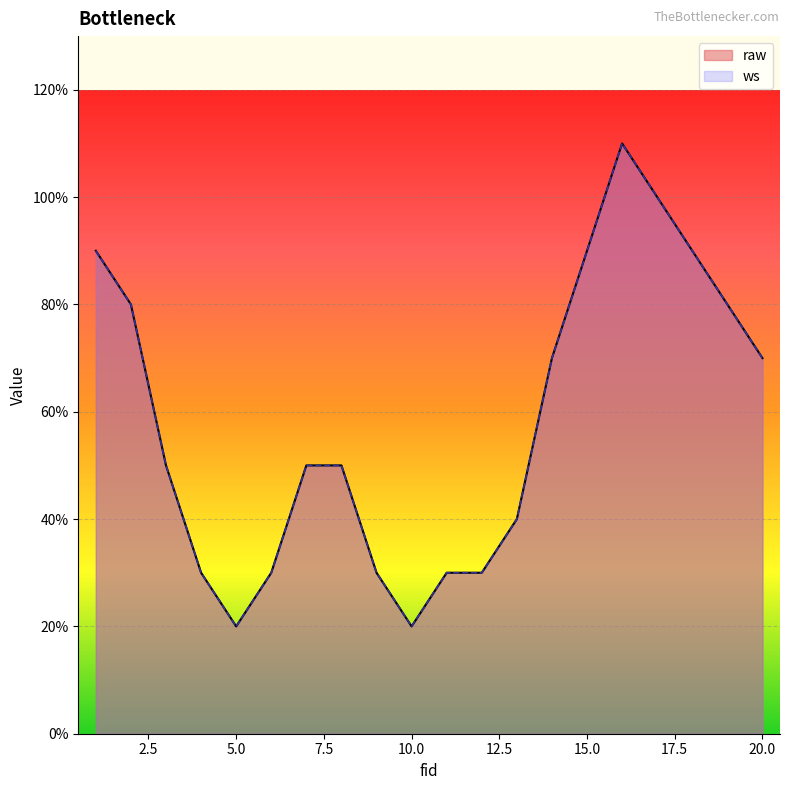

Which series has the largest range (max minus min)?

raw